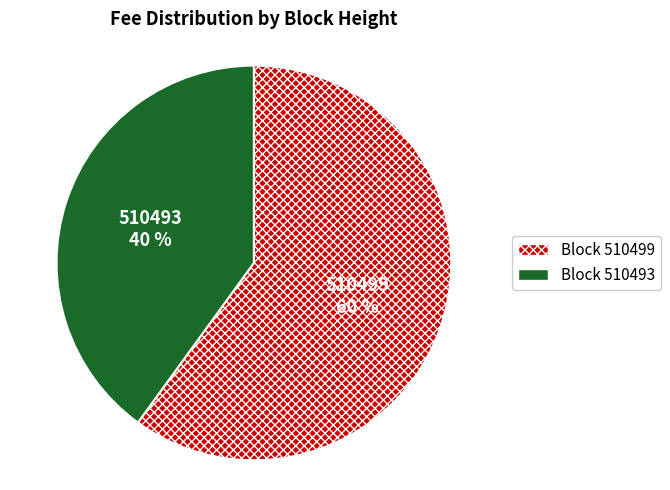

Does any single category account for the majority?

Yes